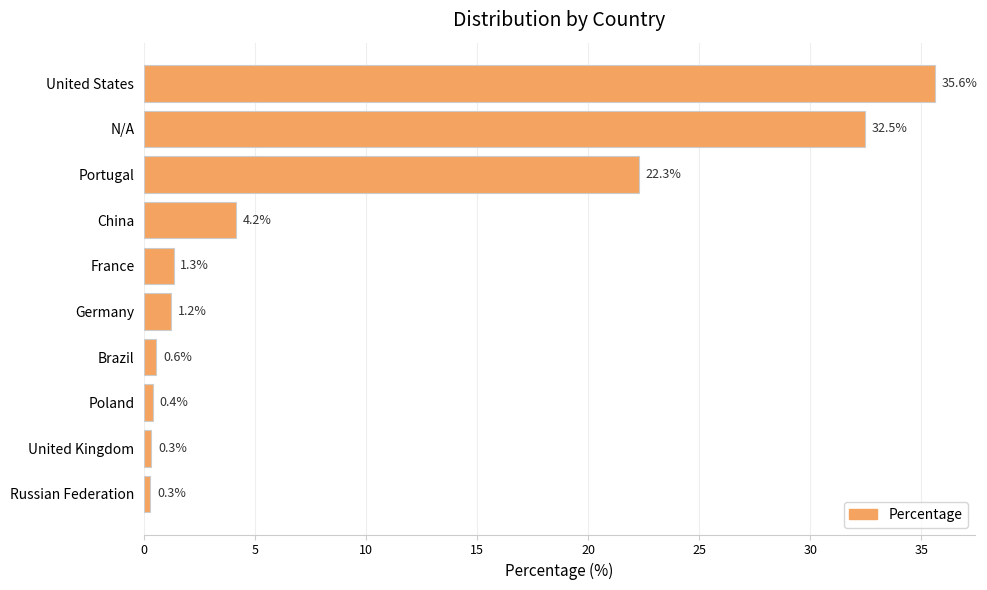

Reading top to bottom, what are all the values shown in this chart?

United States=35.6	N/A=32.5	Portugal=22.3	China=4.2	France=1.3	Germany=1.2	Brazil=0.6	Poland=0.4	United Kingdom=0.3	Russian Federation=0.3